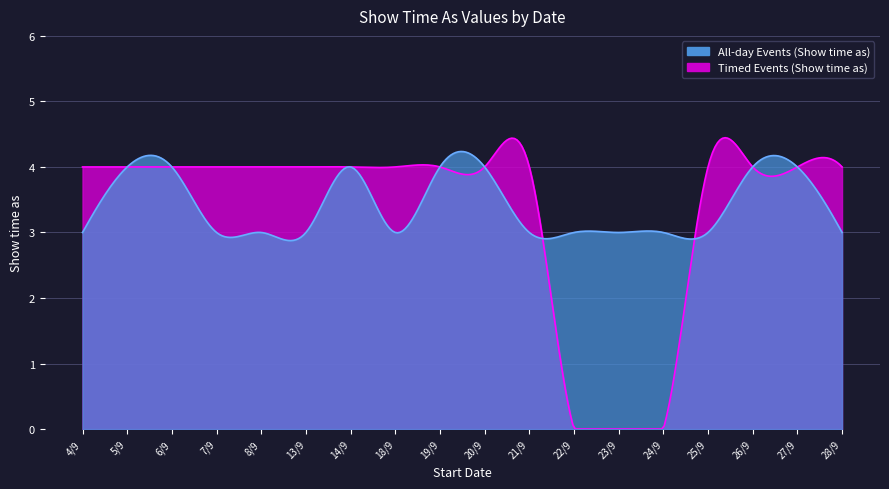

What is the label of the 10th point from the left?

20/9